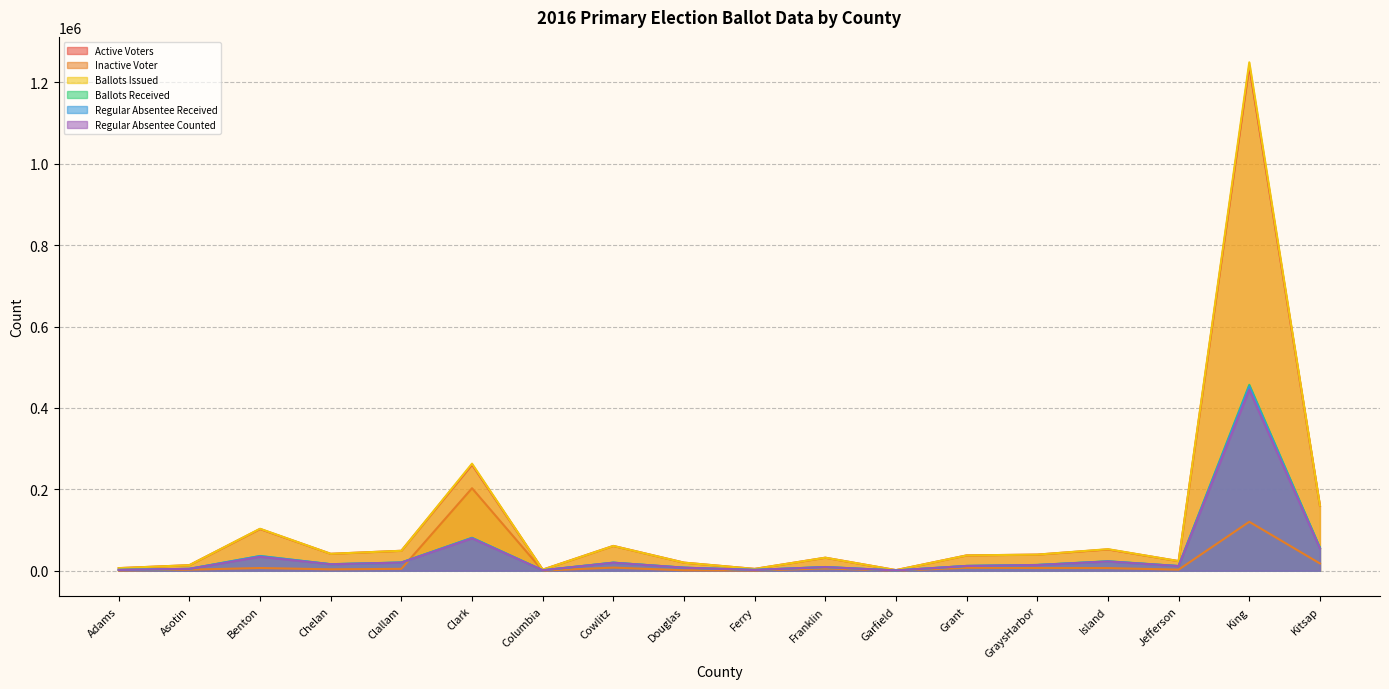

Which series ends up on top after the final intersection of Inactive Voter and Ballots Received?

Ballots Received